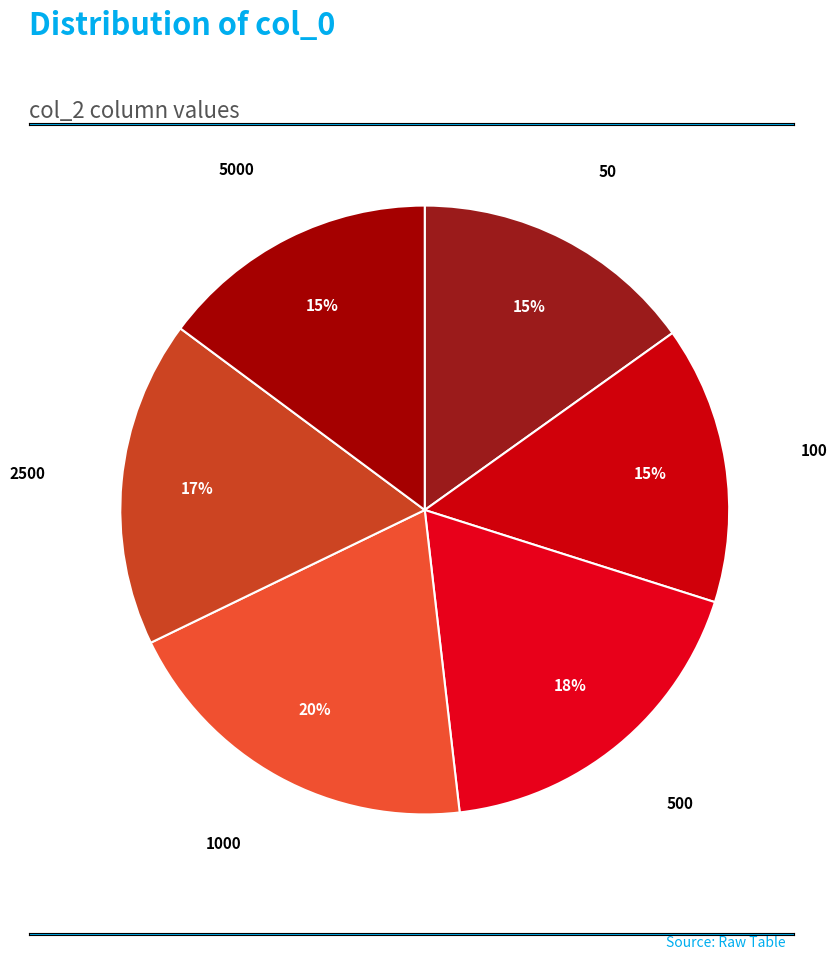

Count the number of slices in the pie.

6